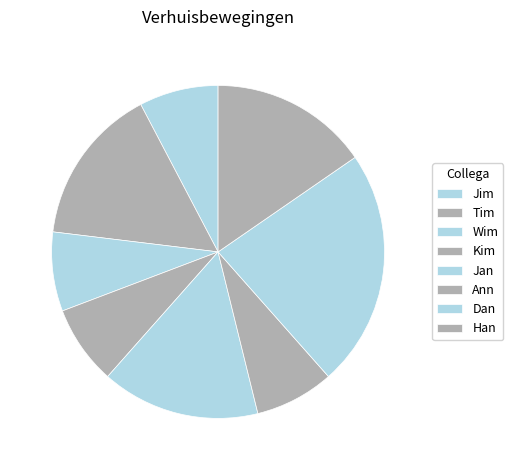

Count the number of slices in the pie.

8